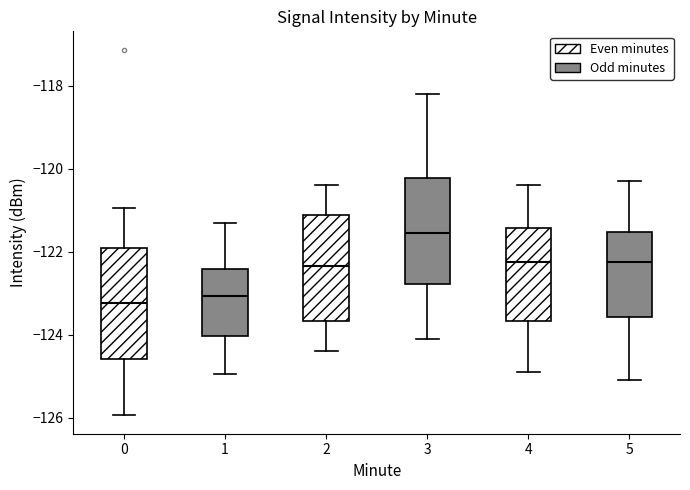

Reading left to right, read every box against the y-axis: the position of its median line, the range the box covers, and the ends of its whiskers. The values are not printed on the chart, so give them approximately, as read against the axis.

0: median -123.2, box -124.6 to -122.0, whiskers -126.0 to -121.0
1: median -123.0, box -124.0 to -122.4, whiskers -125.0 to -121.2
2: median -122.4, box -123.6 to -121.2, whiskers -124.4 to -120.4
3: median -121.6, box -122.8 to -120.2, whiskers -124.0 to -118.2
4: median -122.2, box -123.6 to -121.4, whiskers -124.8 to -120.4
5: median -122.2, box -123.6 to -121.6, whiskers -125.0 to -120.2